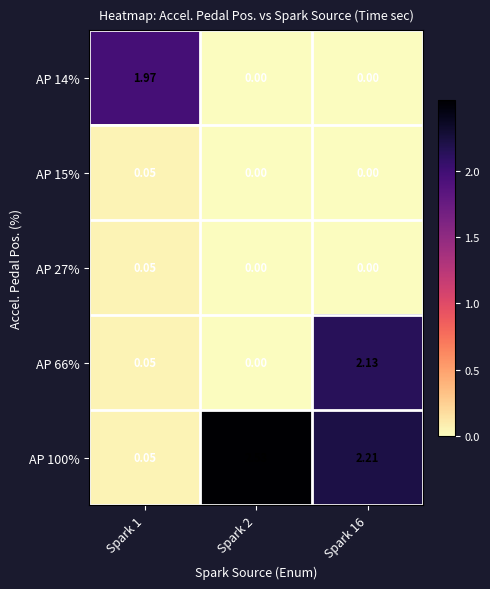

Is the value of AP 15% at Spark 2 greater than the value of AP 66% at Spark 1?

No